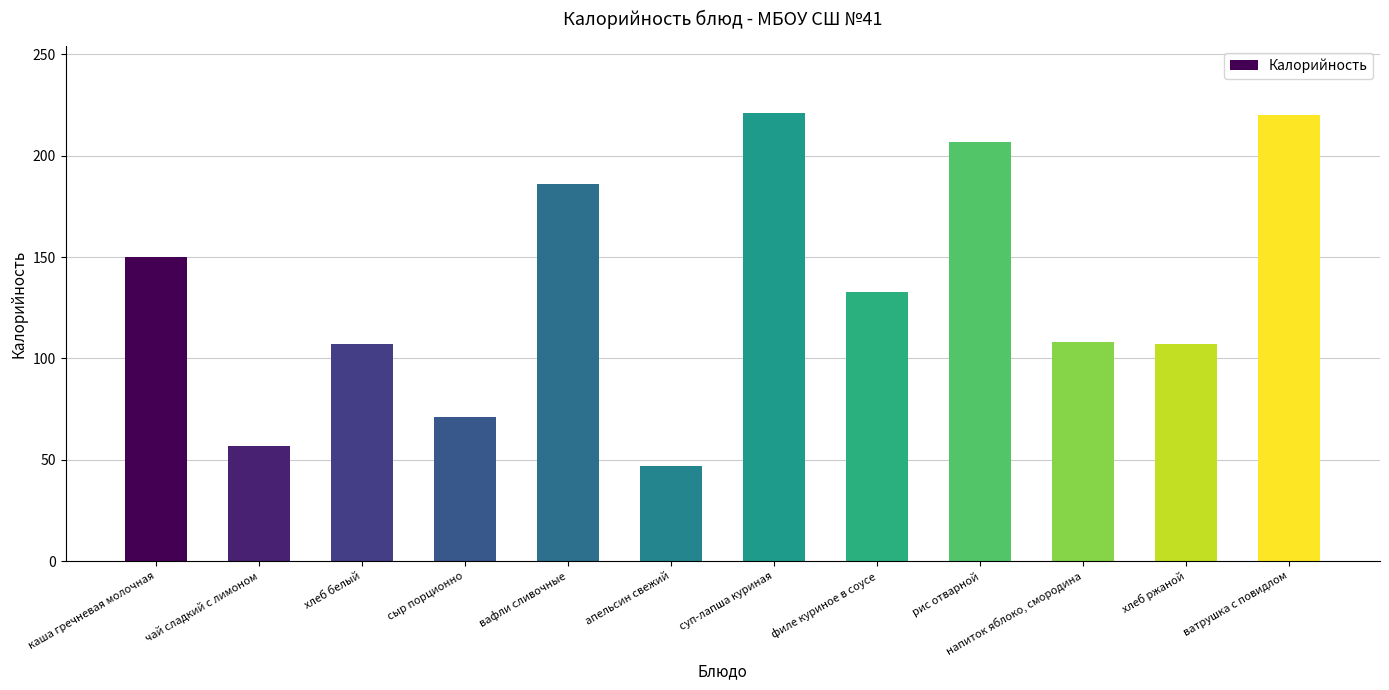

At which category does the chart reach its minimum across all series?

апельсин свежий